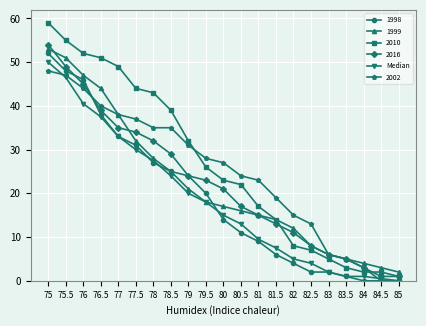

What is the label of the 15th point from the right?

78